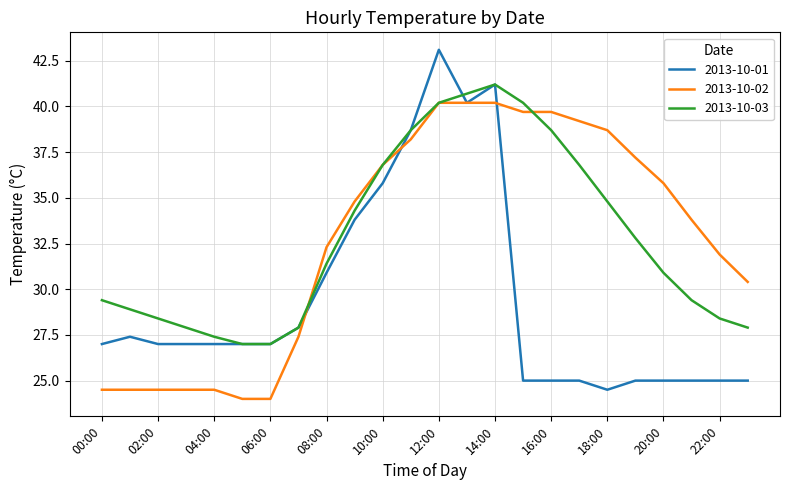

What is the greatest value displayed?

43.1